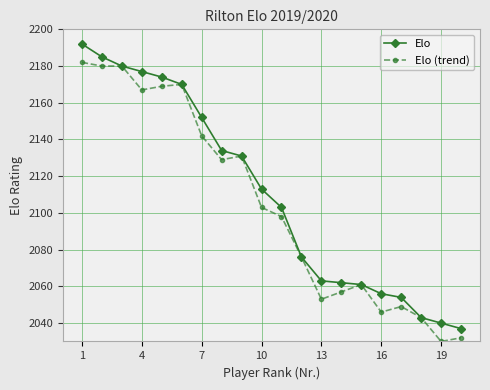

List the series in order of their peak value, lowest first.

Elo (trend), Elo